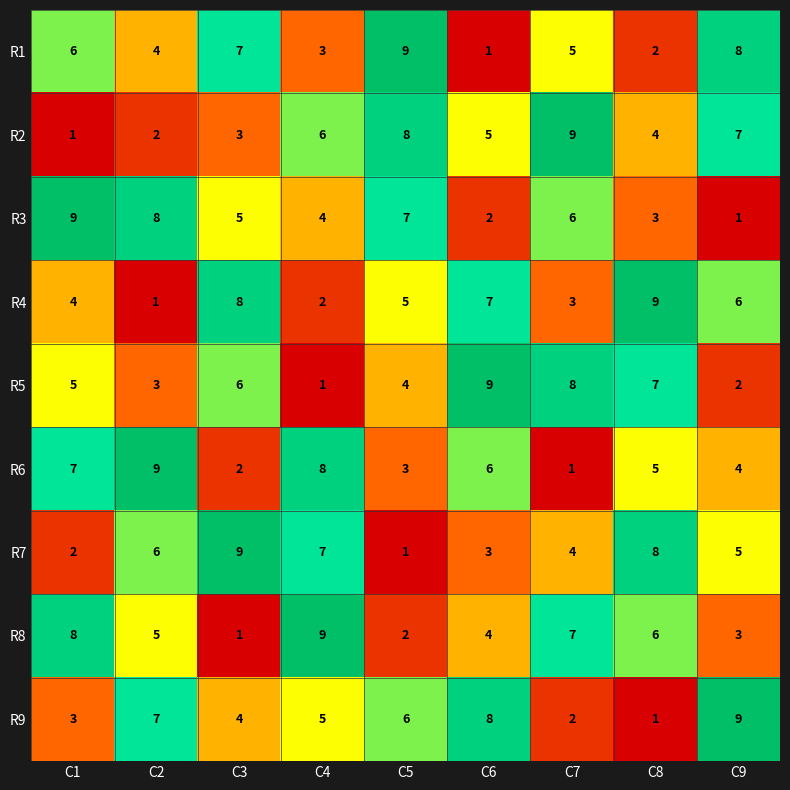

List the labels in order of R9 value, smallest first.

C8, C7, C1, C3, C4, C5, C2, C6, C9